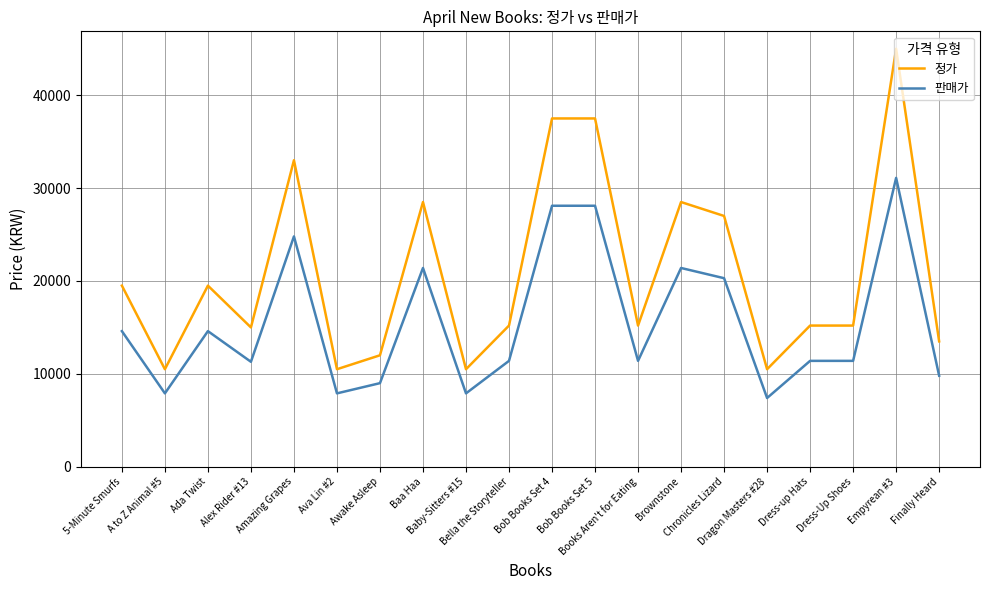

Which series has the largest total across all categories?

정가